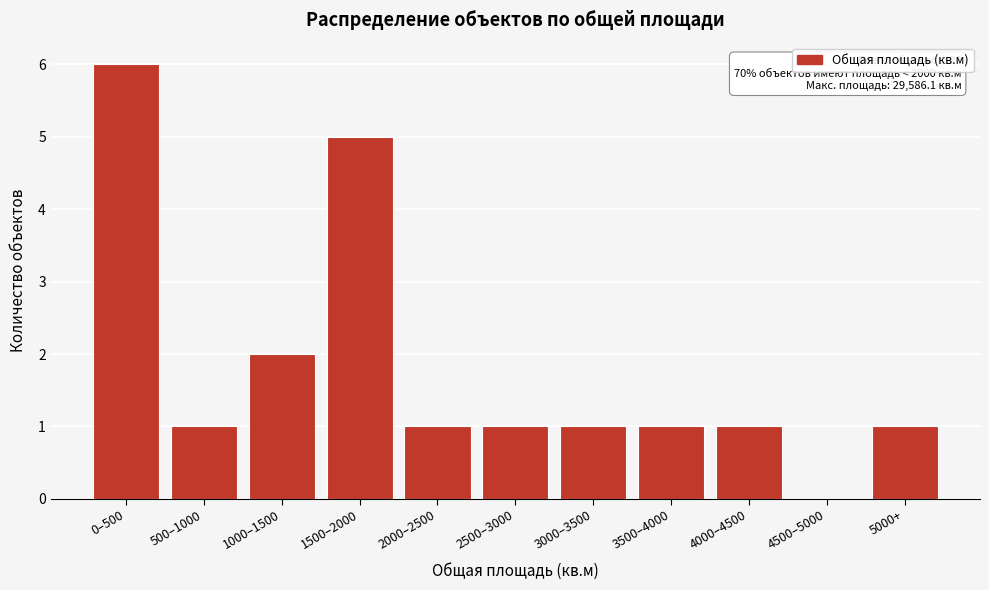

Reading left to right, extract all data points from this chart.

0–500=6	500–1000=1	1000–1500=2	1500–2000=5	2000–2500=1	2500–3000=1	3000–3500=1	3500–4000=1	4000–4500=1	4500–5000=0	5000+=1